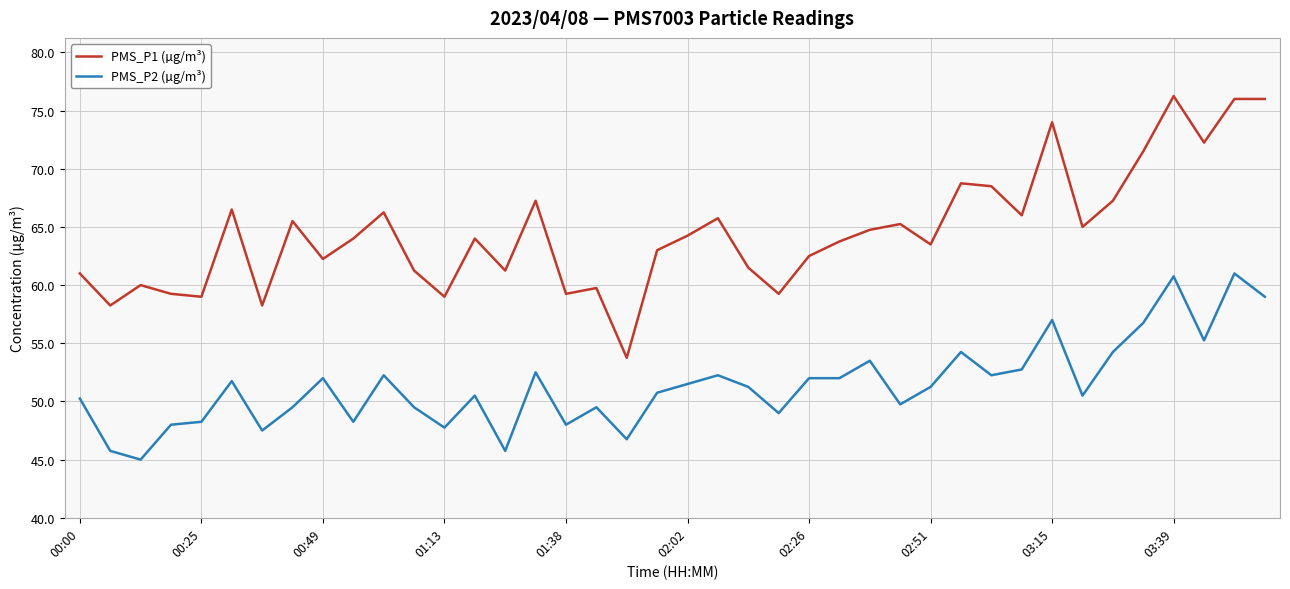

What are all the series names shown in the legend?

PMS_P1 (µg/m³), PMS_P2 (µg/m³)